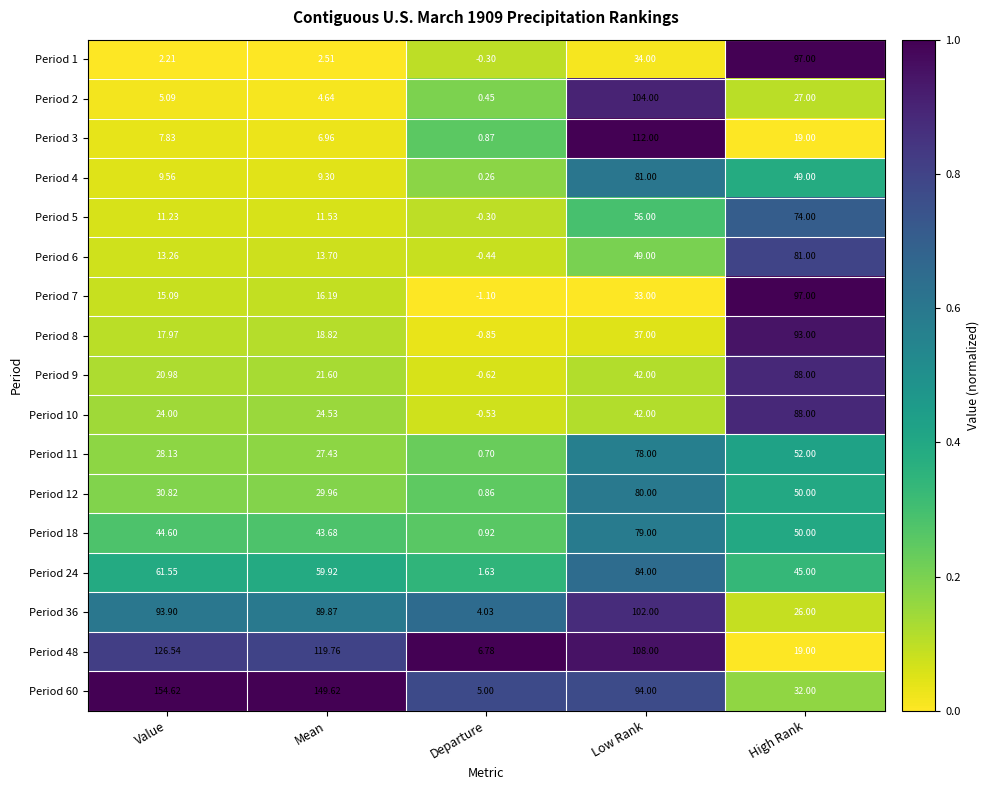

Is the value of Period 48 at Departure greater than the value of Period 4 at Departure?

Yes